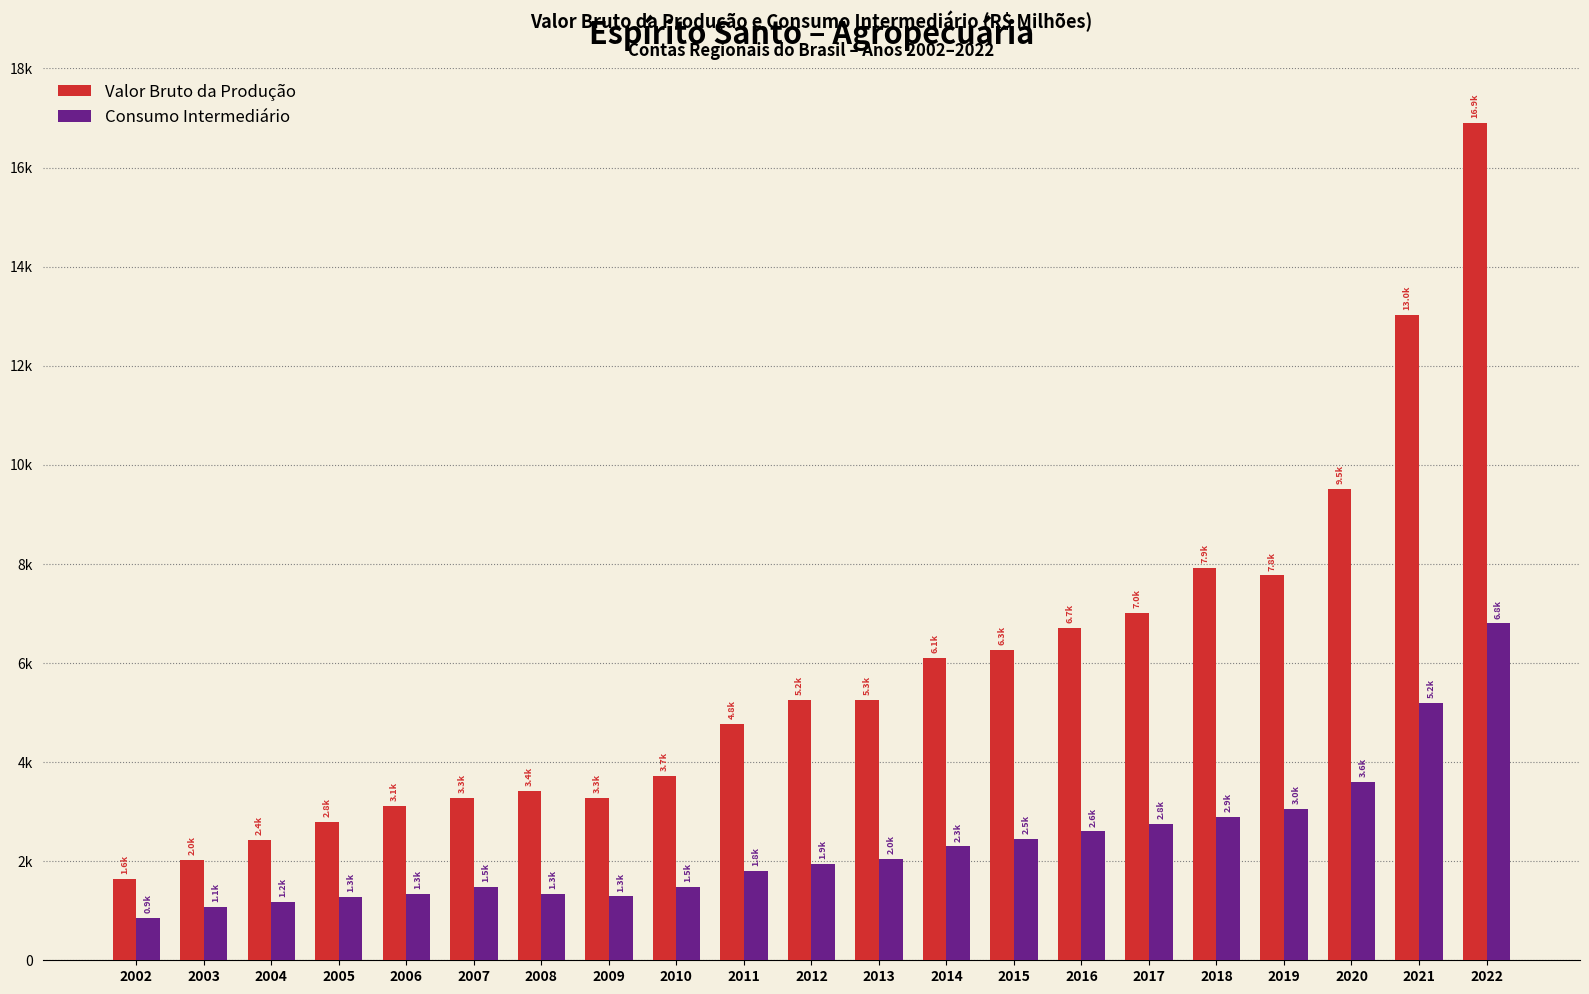

What are all the series names shown in the legend?

Valor Bruto da Produção, Consumo Intermediário